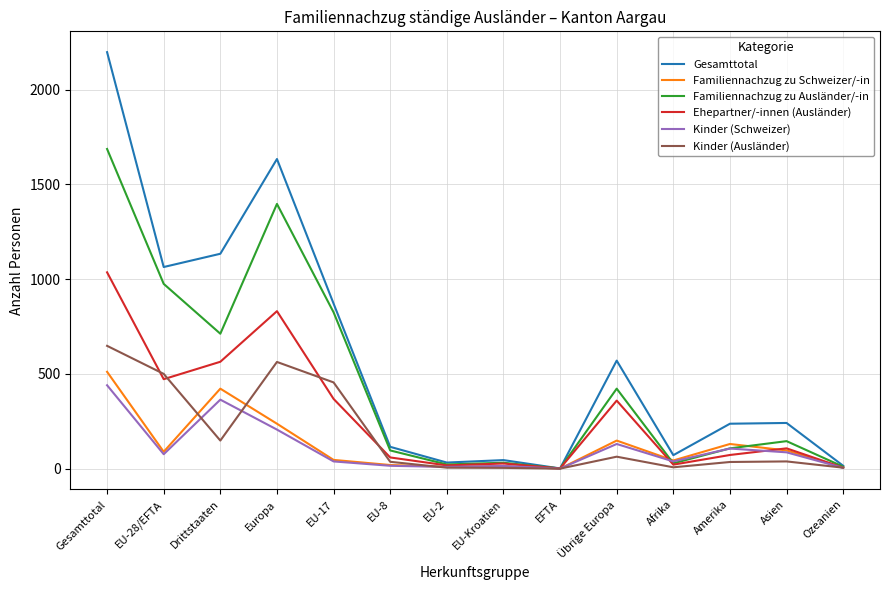

The value of Ehepartner/-innen (Ausländer) at Asien is 107. True or false?

True